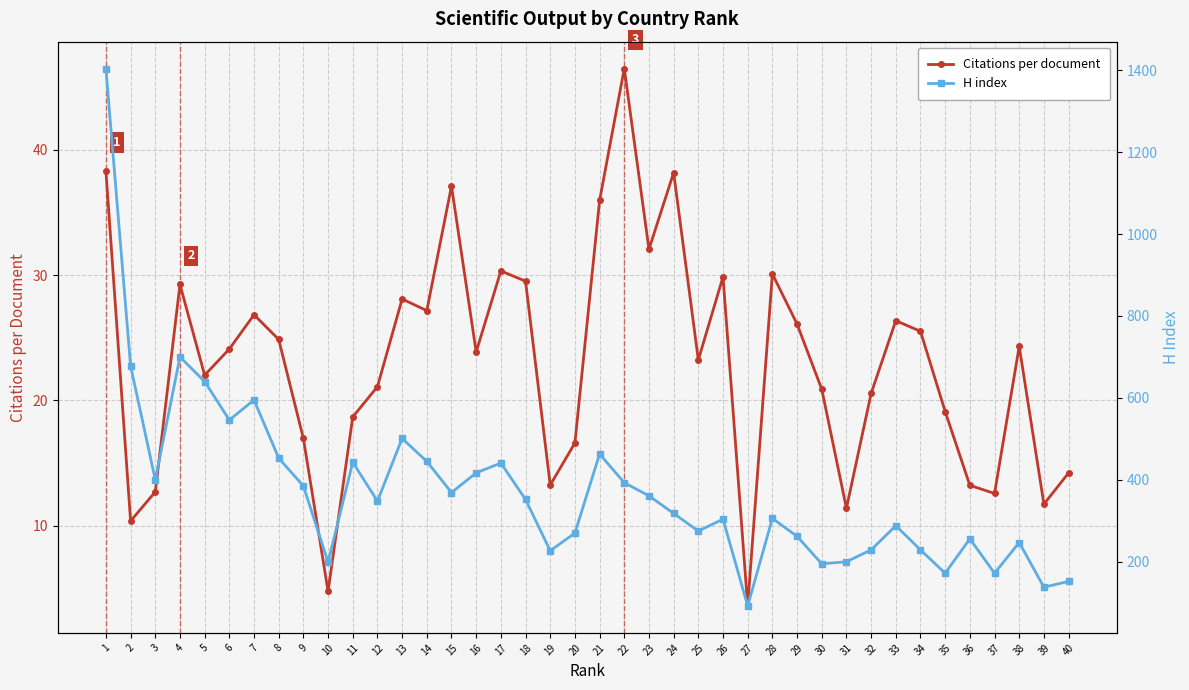

Count the number of categories in the chart.

40